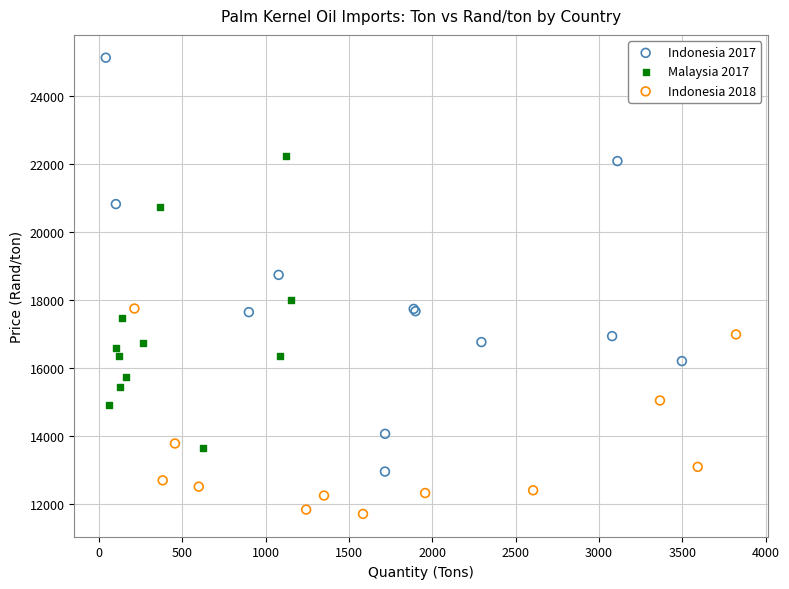

Which series contains the highest Y value?

Indonesia 2017